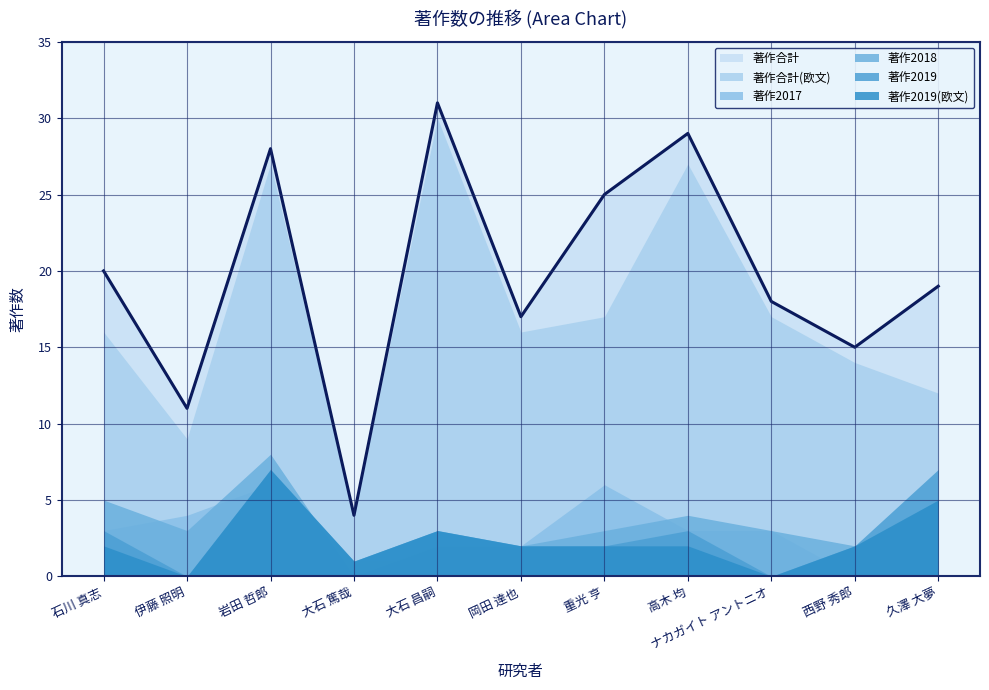

What are all the series names shown in the legend?

著作合計, 著作合計(欧文), 著作2017, 著作2018, 著作2019, 著作2019(欧文)